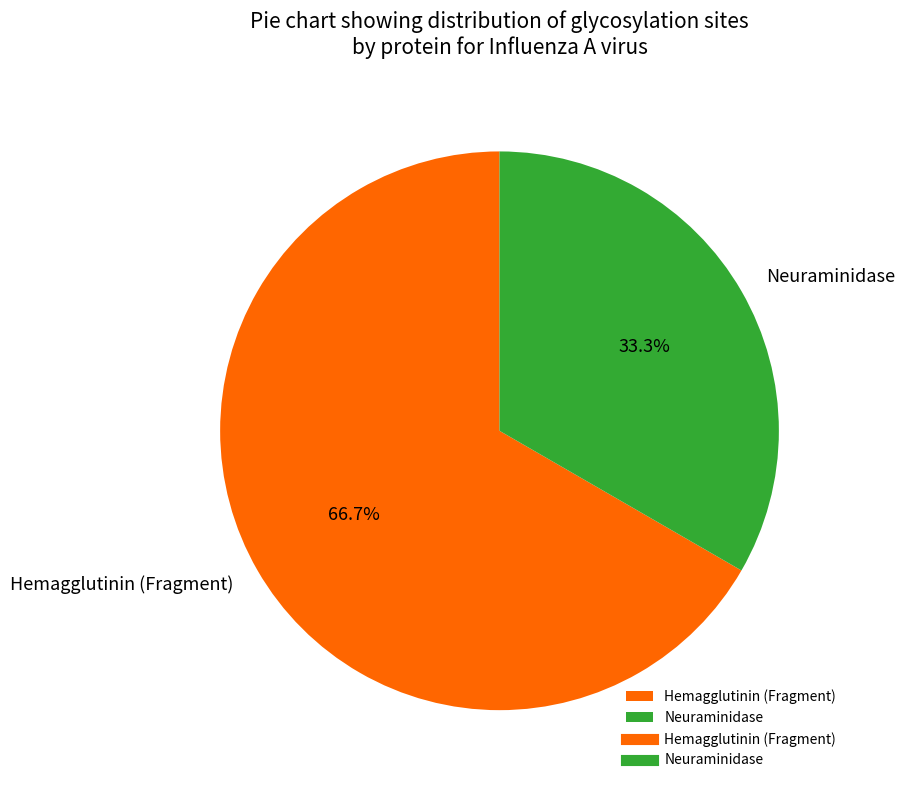

To the nearest percent, what is the difference between the largest and smallest slice percentages?

33%